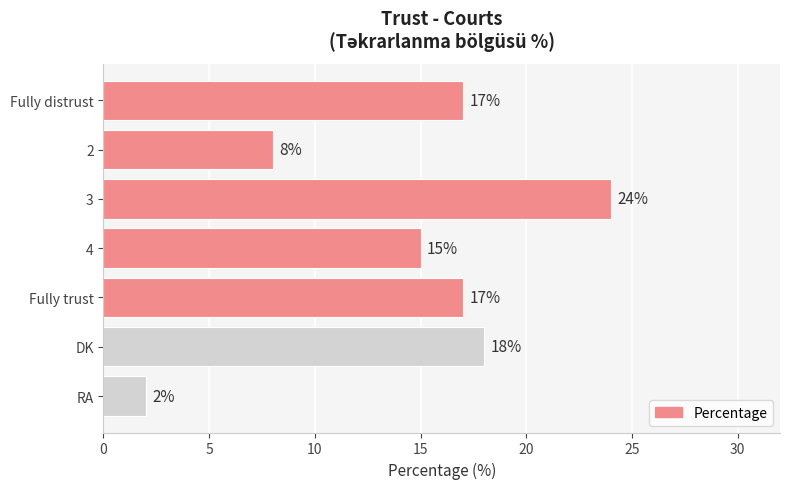

What is the greatest value displayed?

24